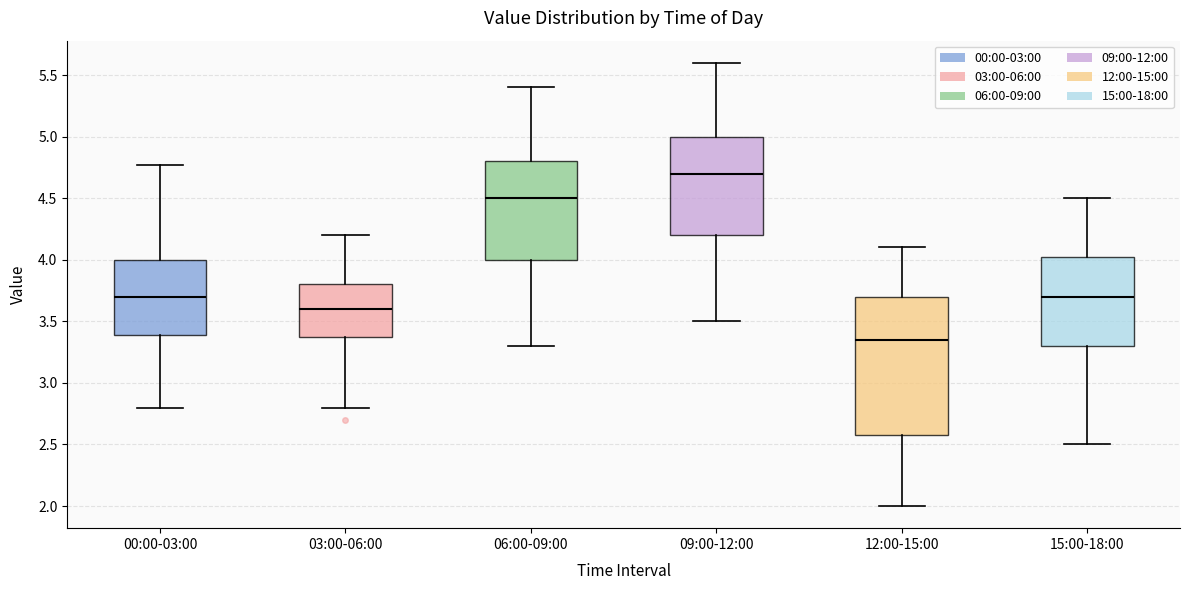

Which box's median line is the highest?

09:00-12:00